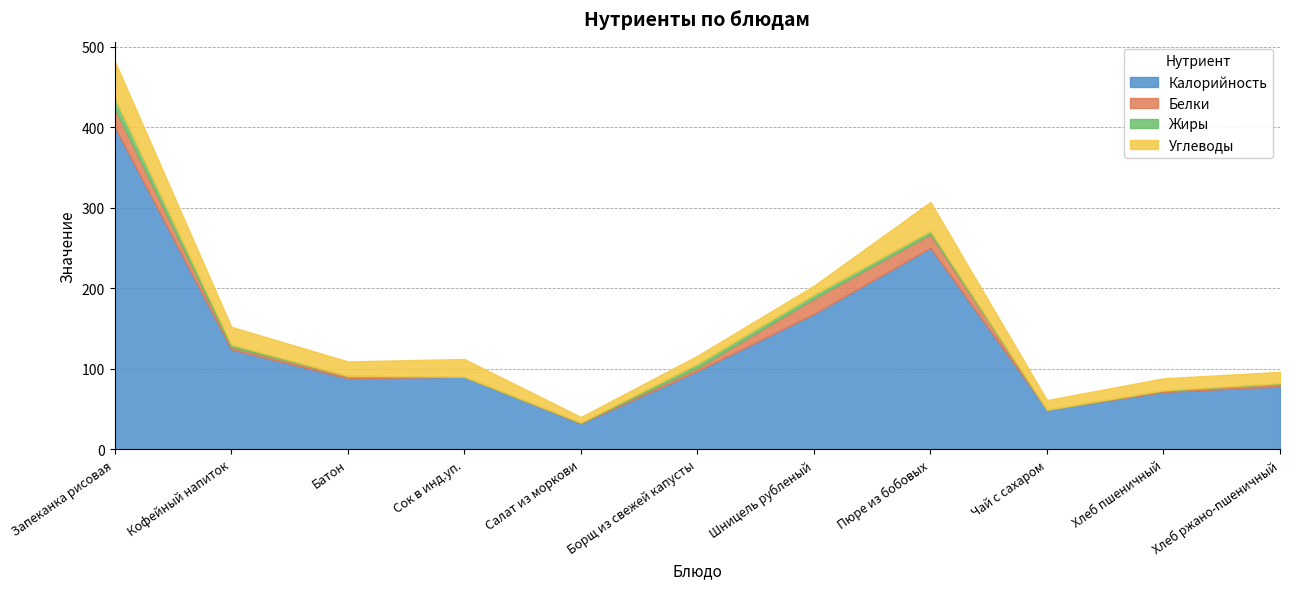

What are all the series names shown in the legend?

Калорийность, Белки, Жиры, Углеводы